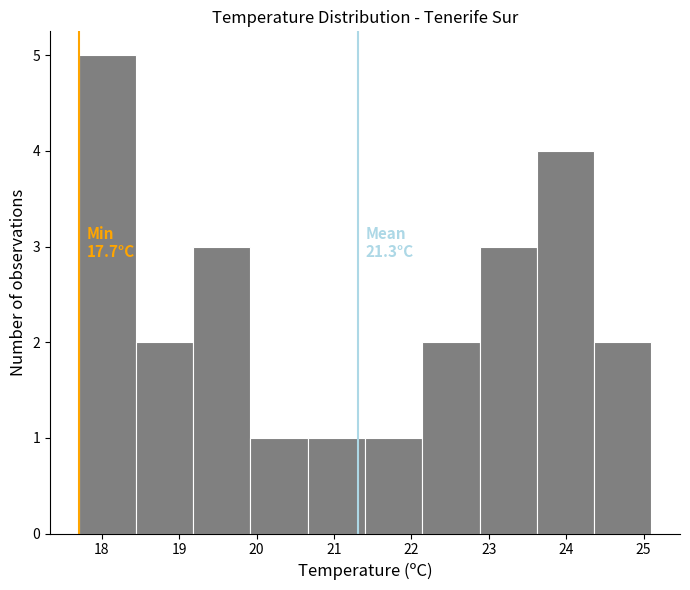

Which range on the x-axis has the tallest bar?

17.70 to 18.44